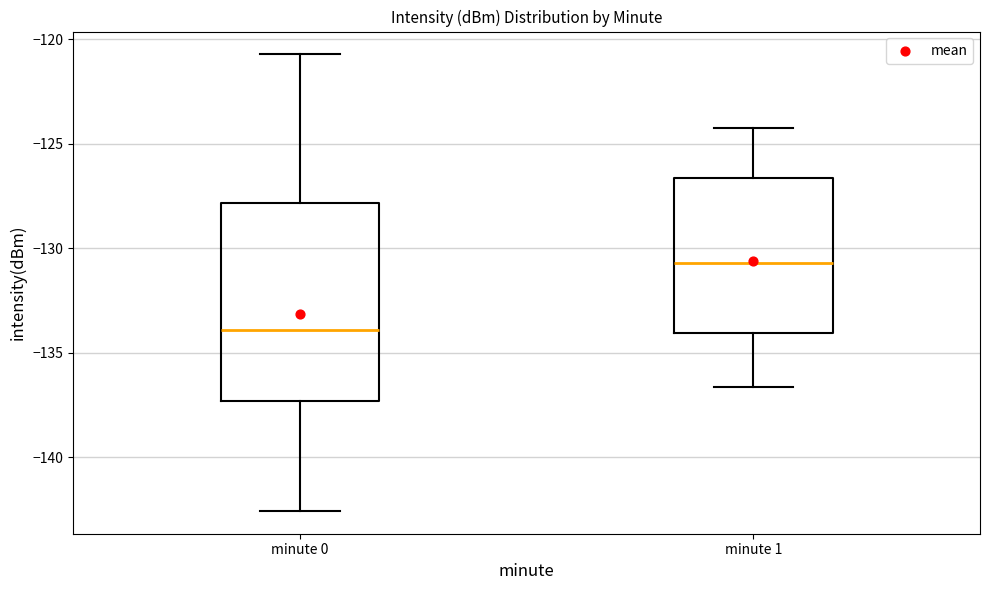

Reading left to right, transcribe this box plot: for each box, give where its median line is, the range the box spans, and where its two whiskers end, as read against the y-axis. The values are not printed on the chart, so give them approximately, as read against the axis.

minute 0: median -134.0, box -137.5 to -128.0, whiskers -142.5 to -120.5
minute 1: median -130.5, box -134.0 to -126.5, whiskers -136.5 to -124.0